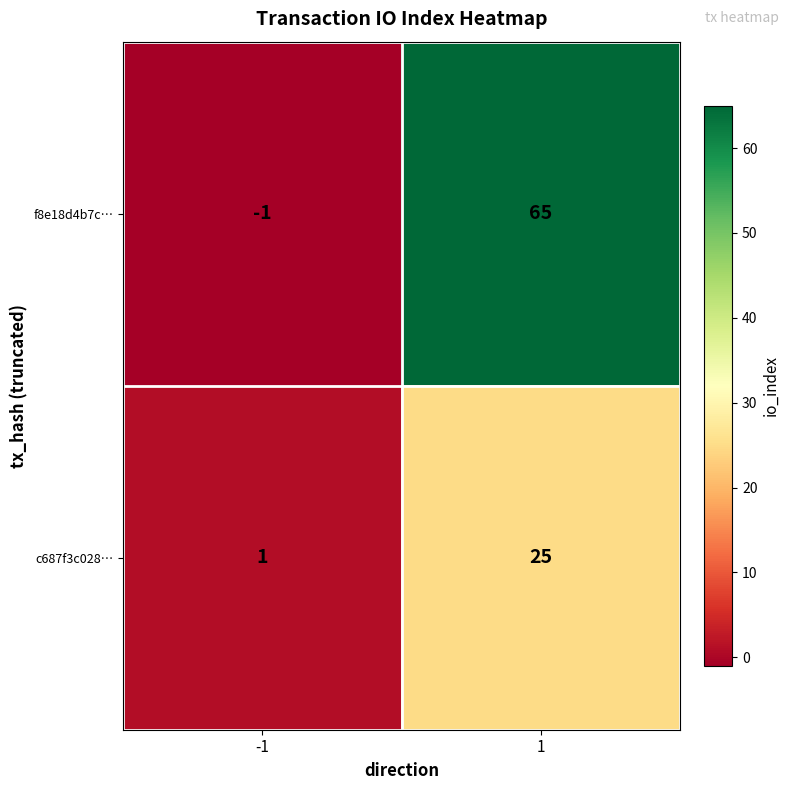

Rank the series by their average value, from highest to lowest.

f8e18d4b7c…, c687f3c028…